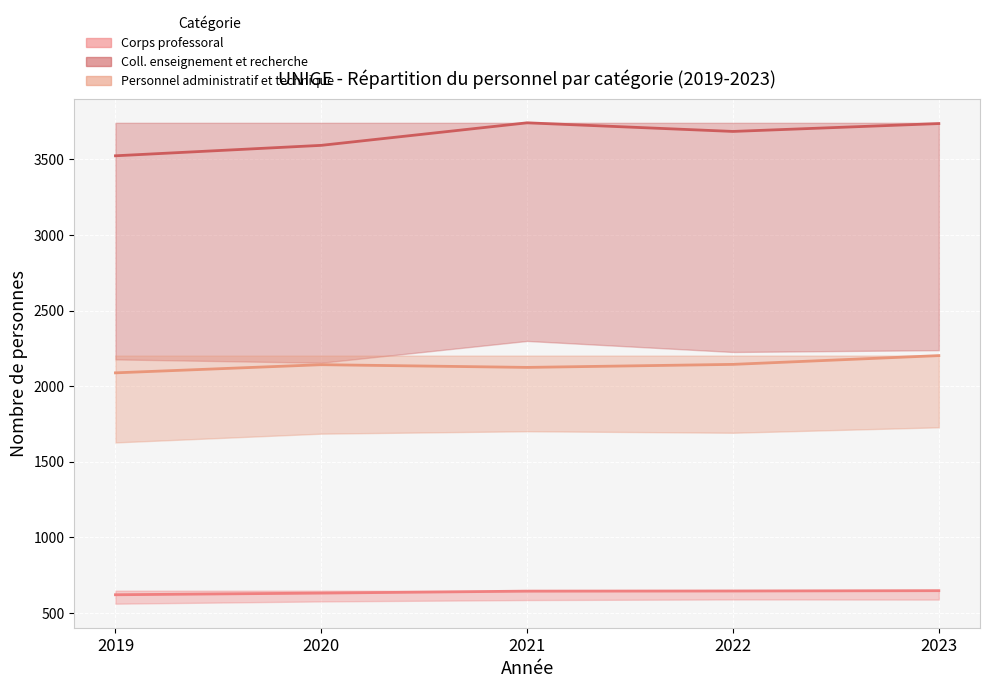

The value of Personnel administratif et technique at 2021 is 1027. True or false?

False